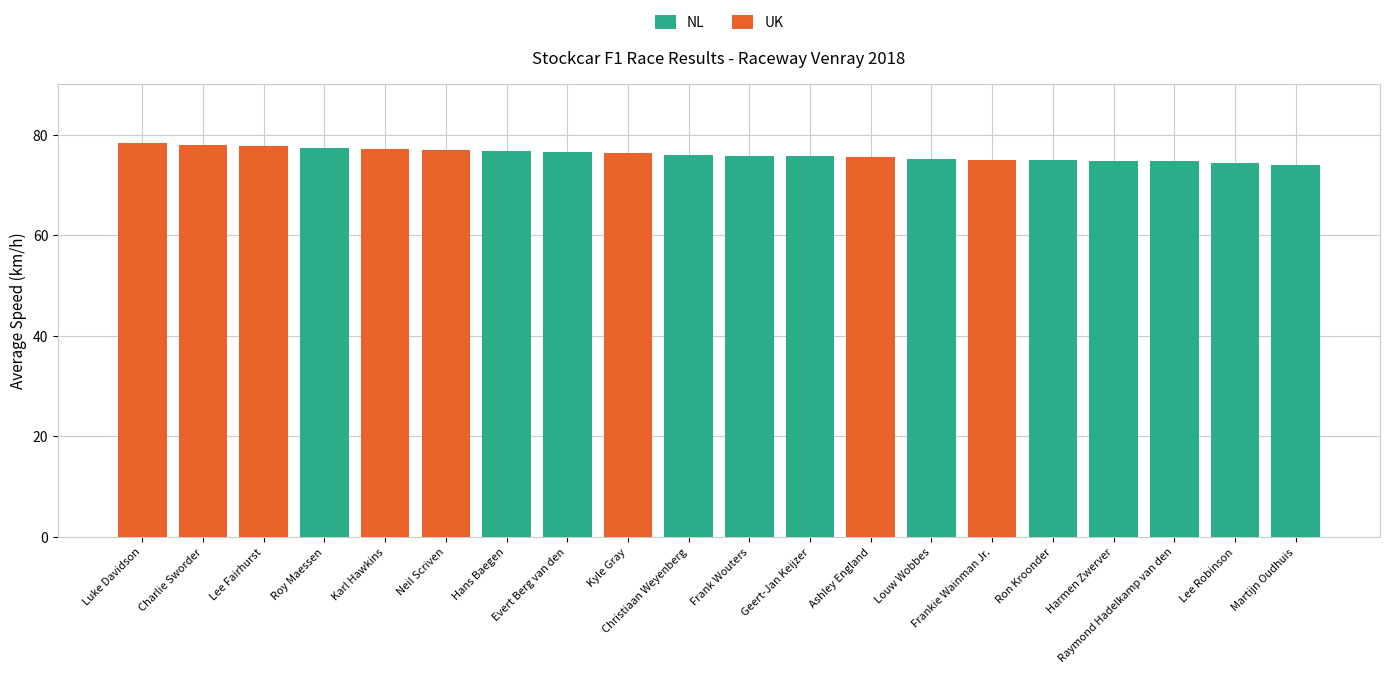

What is the maximum value for NL?

77.4